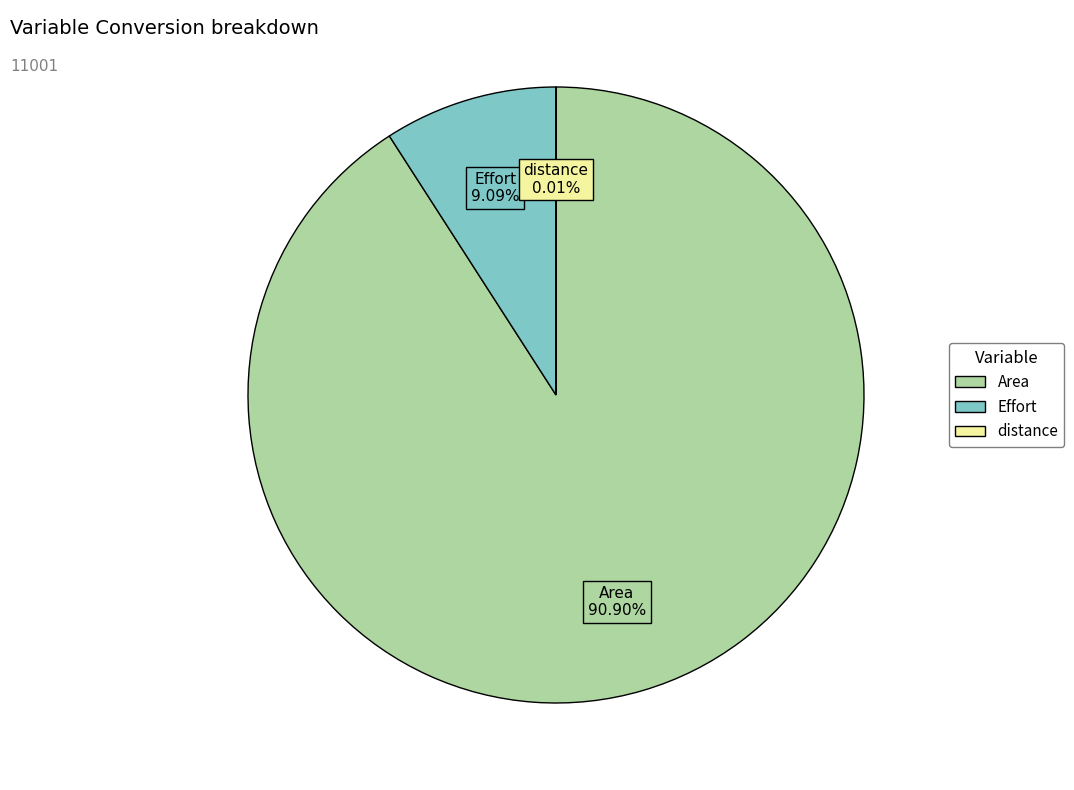

What is the total percentage of Effort and Area?

100.0%